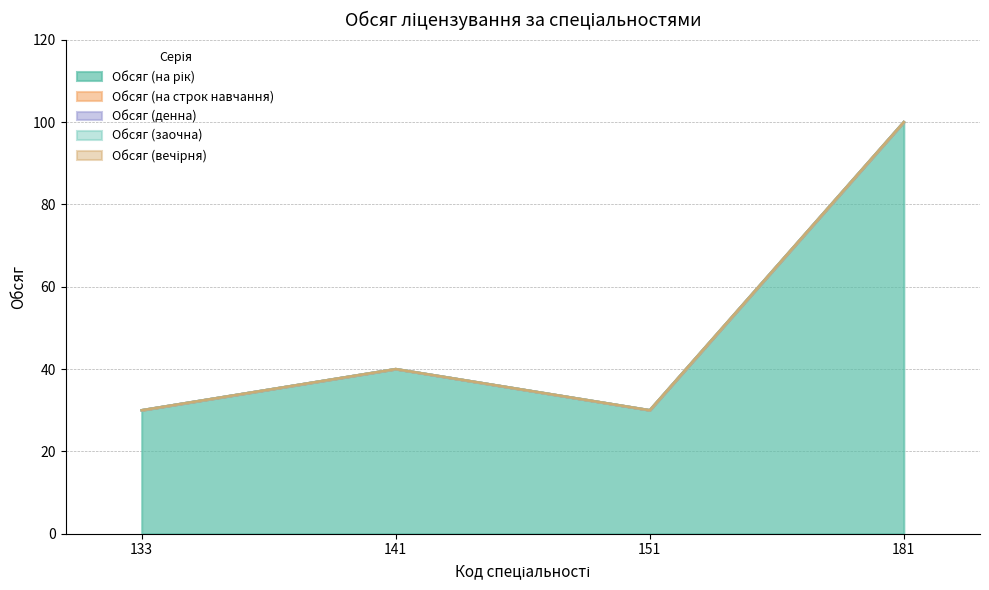

At which label is Обсяг (на рік) closest to 65?

141